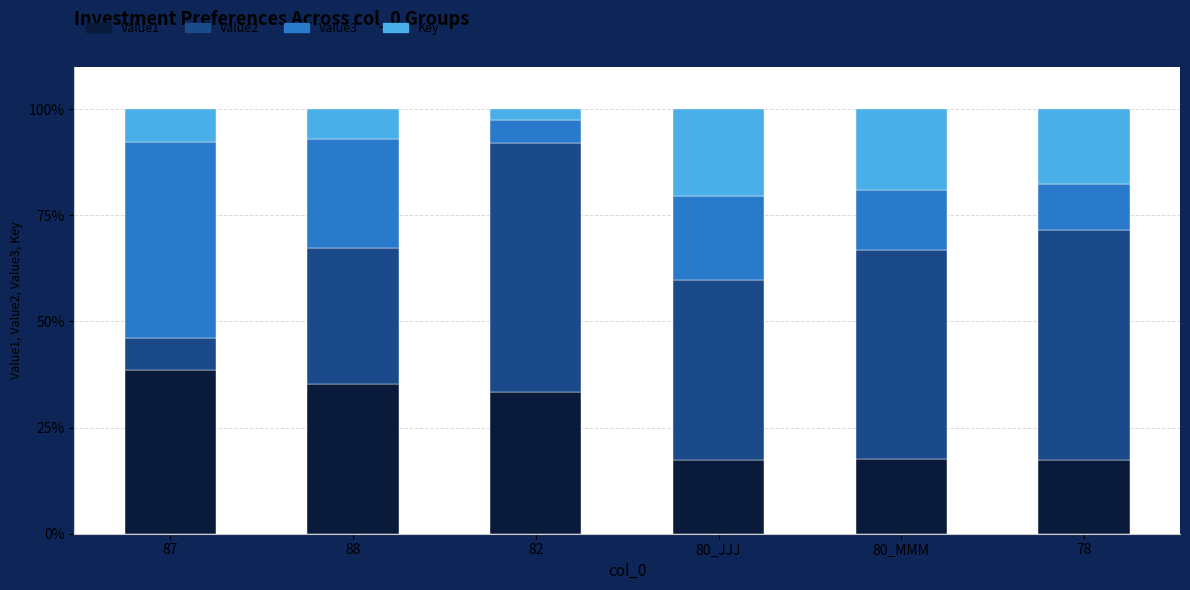

At which label does Value1 reach its peak?

87